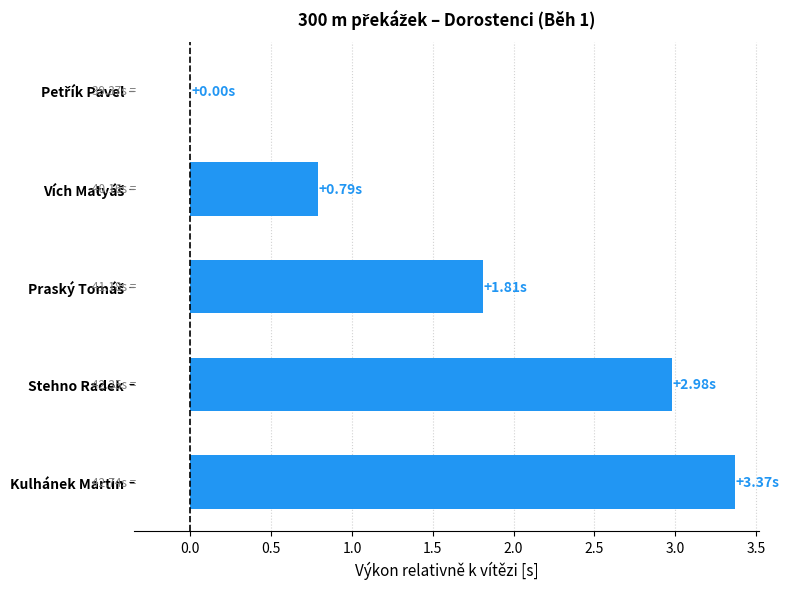

What is the change in value from Stehno Radek to Kulhánek Martin?

+0.4